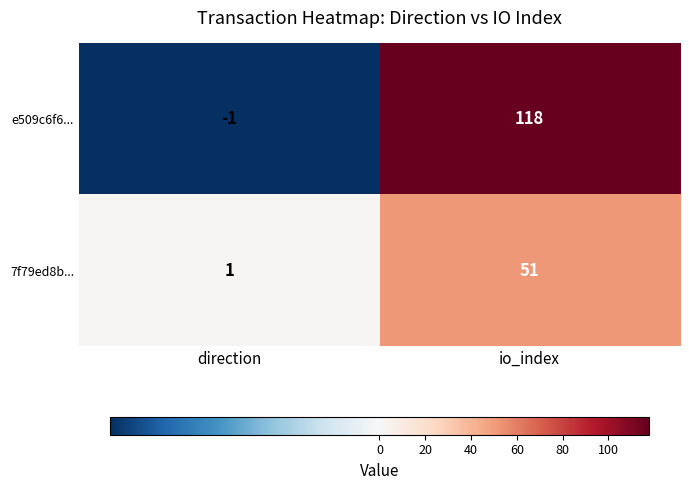

Which series changed the most between direction and io_index?

e509c6f6...